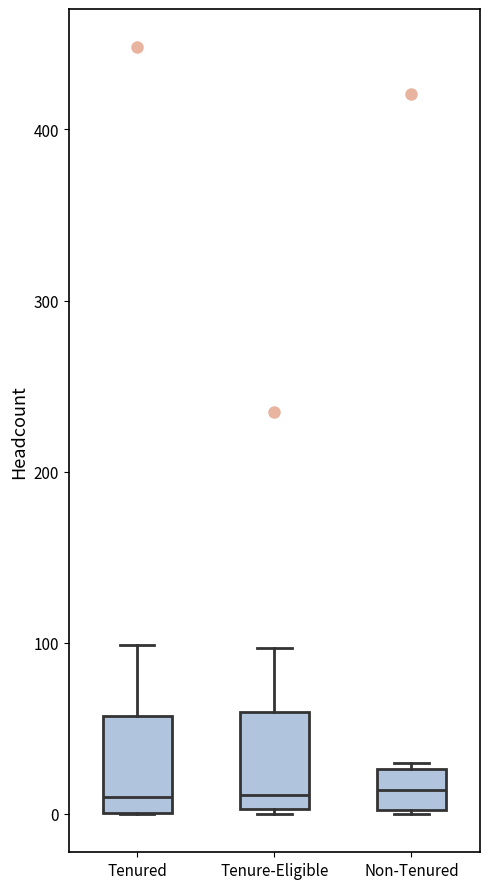

Reading left to right, transcribe this box plot: for each box, give where its median line is, the range the box spans, and where its two whiskers end, as read against the y-axis. The values are not printed on the chart, so give them approximately, as read against the axis.

Tenured: median 10, box 0 to 60, whiskers 0 to 100
Tenure-Eligible: median 10, box 0 to 60, whiskers 0 to 100
Non-Tenured: median 10, box 0 to 30, whiskers 0 to 30 (just above the box's upper edge)